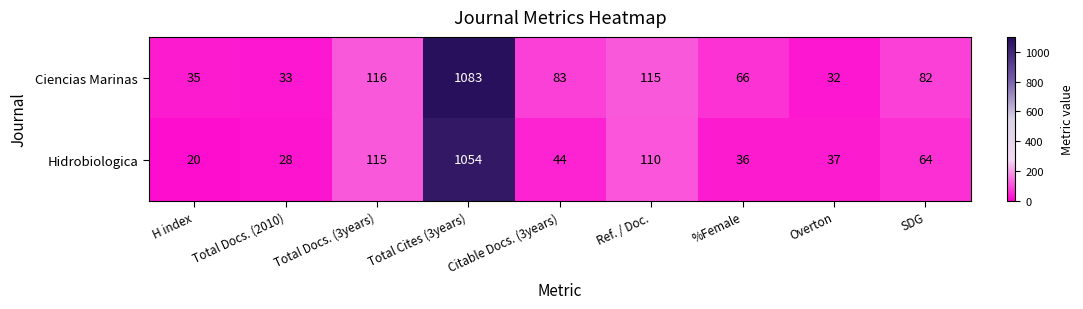

The Ciencias Marinas series shows 47 at Total Docs. (2010). True or false?

False